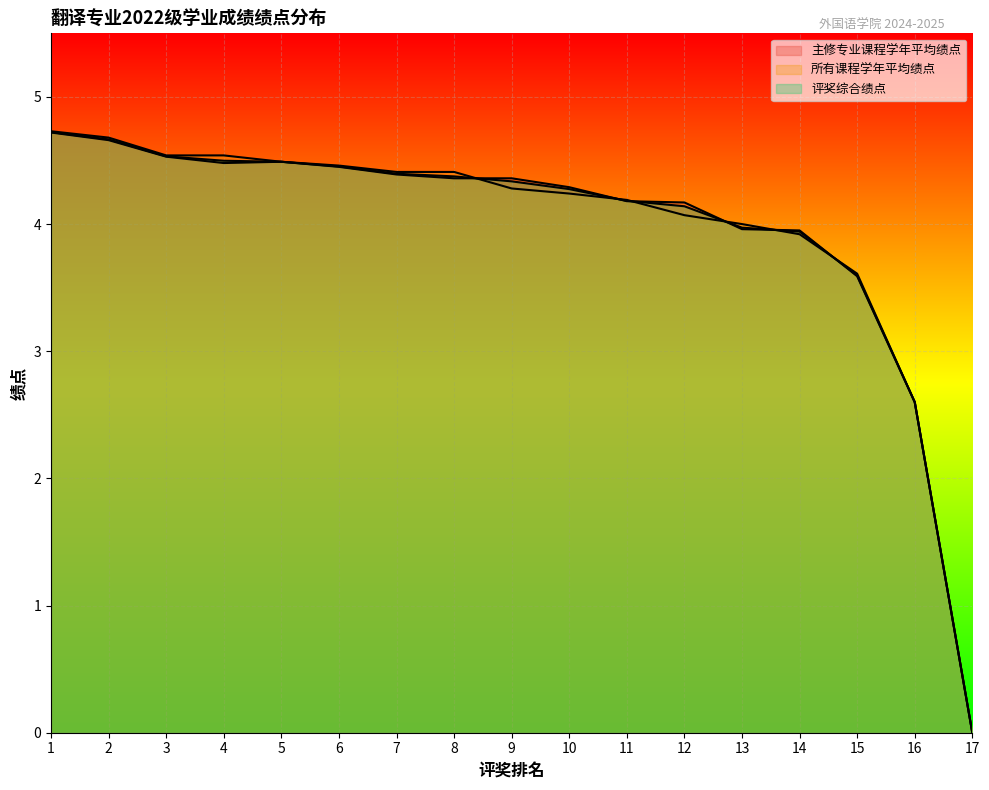

List the labels in order of 所有课程学年平均绩点 value, smallest first.

17, 16, 15, 14, 13, 12, 11, 10, 9, 7, 8, 6, 5, 3, 4, 2, 1